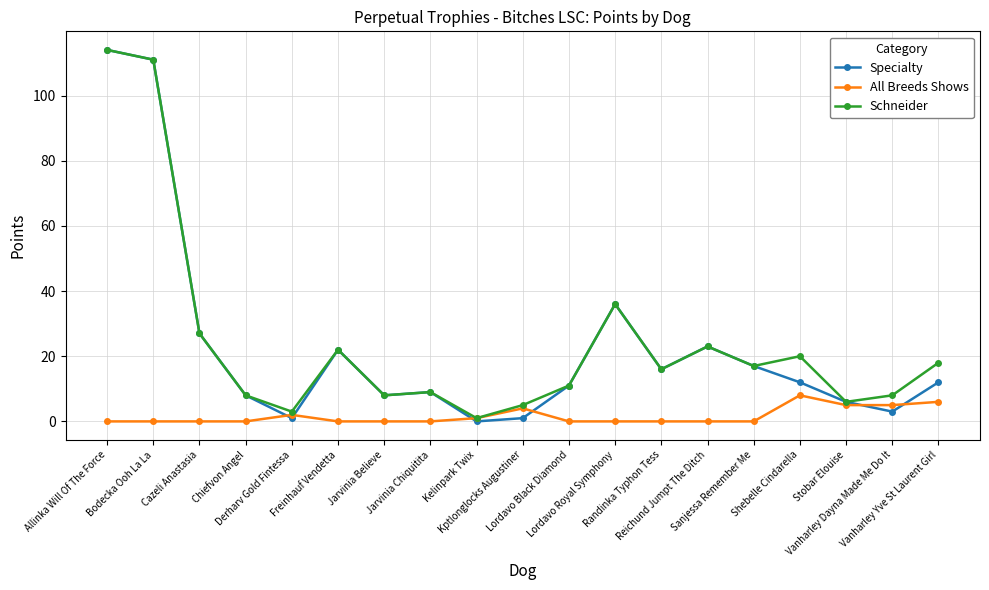

Reading left to right, what are all the values shown in this chart?

Specialty: Allinka Will Of The Force=114	Bodecka Ooh La La=111	Cazeli Anastasia=27	Chiefvon Angel=8	Derharv Gold Fintessa=1	Freinhauf Vendetta=22	Jarvinia Believe=8	Jarvinia Chiquitita=9	Kelinpark Twix=0	Kptlonglocks Augustiner=1	Lordavo Black Diamond=11	Lordavo Royal Symphony=36	Randinka Typhon Tess=16	Reichund Jumpt The Ditch=23	Sanjessa Remember Me=17	Shebelle Cindarella=12	Stobar Elouise=6	Vanharley Dayna Made Me Do It=3	Vanharley Yve St Laurent Girl=12
All Breeds Shows: Allinka Will Of The Force=0	Bodecka Ooh La La=0	Cazeli Anastasia=0	Chiefvon Angel=0	Derharv Gold Fintessa=2	Freinhauf Vendetta=0	Jarvinia Believe=0	Jarvinia Chiquitita=0	Kelinpark Twix=1	Kptlonglocks Augustiner=4	Lordavo Black Diamond=0	Lordavo Royal Symphony=0	Randinka Typhon Tess=0	Reichund Jumpt The Ditch=0	Sanjessa Remember Me=0	Shebelle Cindarella=8	Stobar Elouise=5	Vanharley Dayna Made Me Do It=5	Vanharley Yve St Laurent Girl=6
Schneider: Allinka Will Of The Force=114	Bodecka Ooh La La=111	Cazeli Anastasia=27	Chiefvon Angel=8	Derharv Gold Fintessa=3	Freinhauf Vendetta=22	Jarvinia Believe=8	Jarvinia Chiquitita=9	Kelinpark Twix=1	Kptlonglocks Augustiner=5	Lordavo Black Diamond=11	Lordavo Royal Symphony=36	Randinka Typhon Tess=16	Reichund Jumpt The Ditch=23	Sanjessa Remember Me=17	Shebelle Cindarella=20	Stobar Elouise=6	Vanharley Dayna Made Me Do It=8	Vanharley Yve St Laurent Girl=18